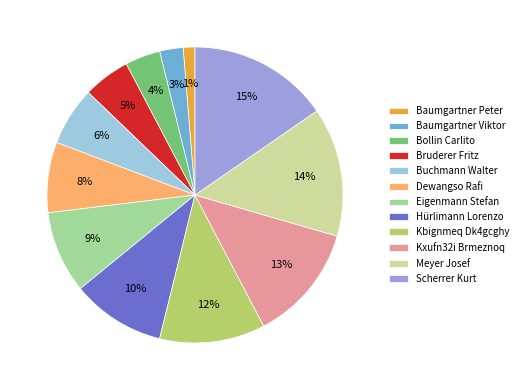

Is Kbignmeq Dk4gcghy the majority of the pie?

No